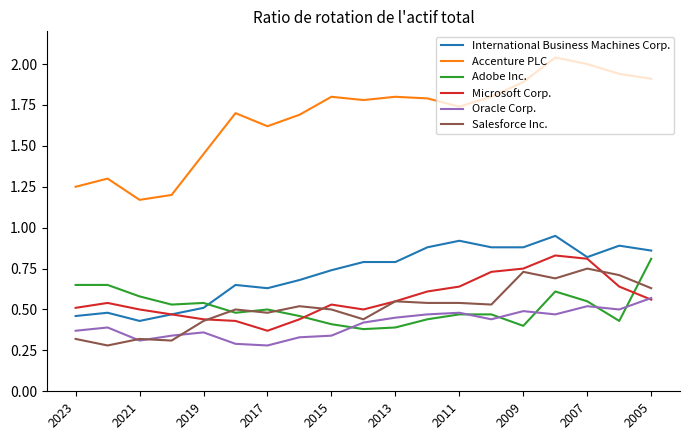

True or false: International Business Machines Corp. and Oracle Corp. intersect in this chart.

False